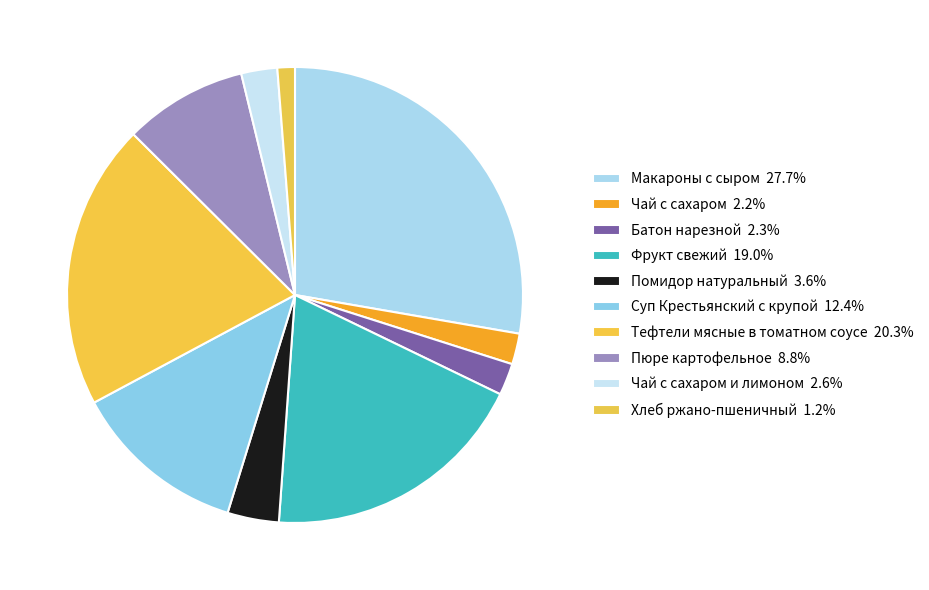

Rank the categories by value from highest to lowest.

Макароны с сыром, Тефтели мясные в томатном соусе, Фрукт свежий, Суп Крестьянский с крупой, Пюре картофельное, Помидор натуральный, Чай с сахаром и лимоном, Батон нарезной, Чай с сахаром, Хлеб ржано-пшеничный